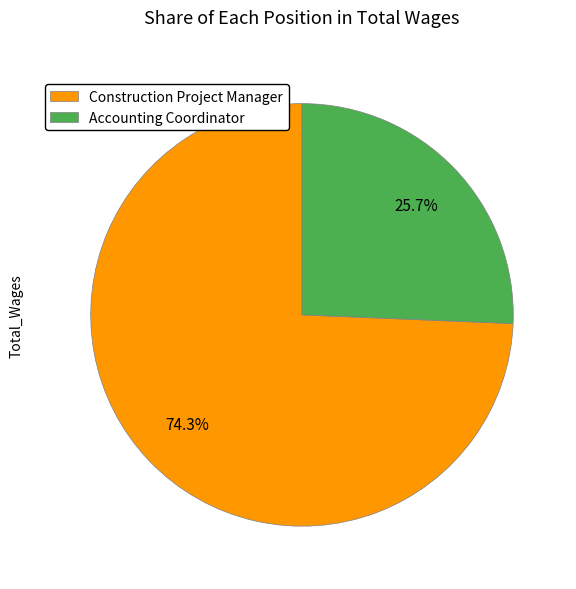

Which has a higher value, Accounting Coordinator or Construction Project Manager?

Construction Project Manager